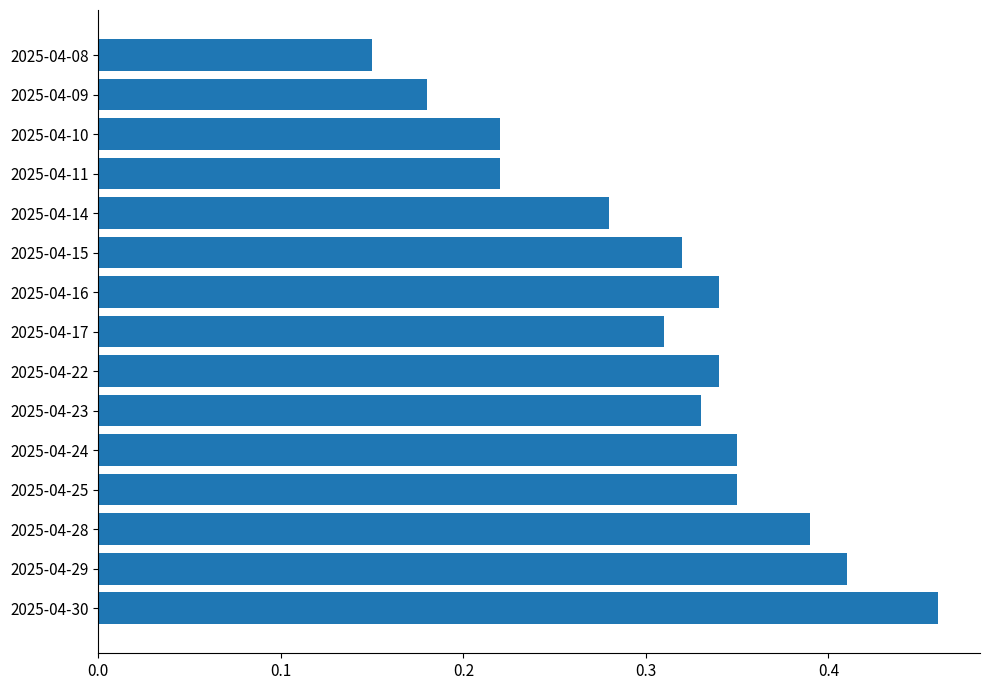

At which category does the chart reach its minimum across all series?

2025-04-08